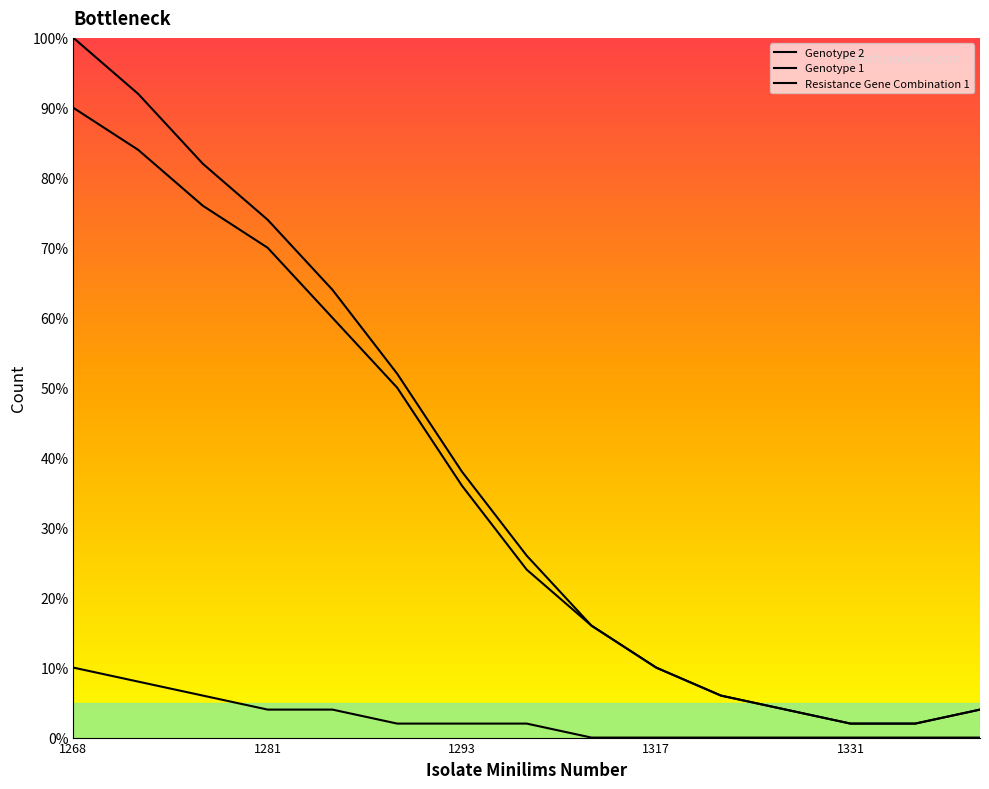

What is the difference between the maximum and minimum values in the Resistance Gene Combination 1 series?

98